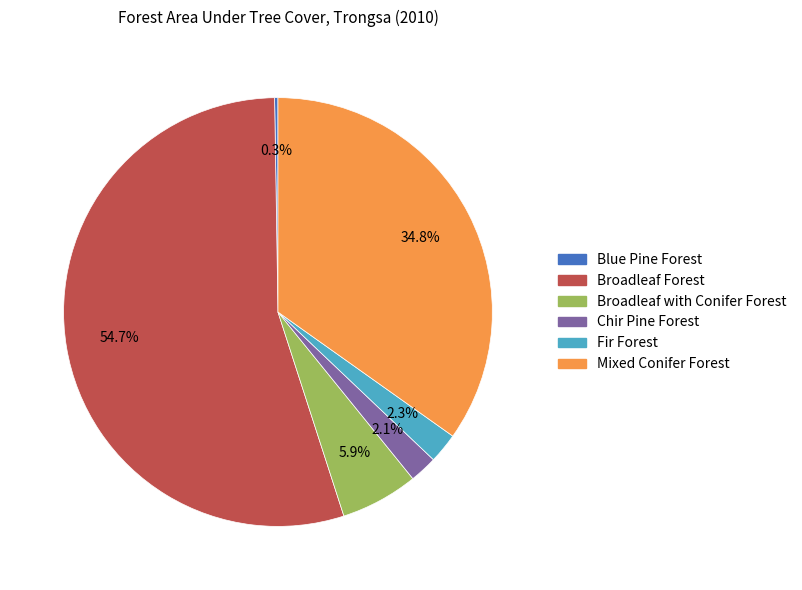

To the nearest percent, what is the difference between the Broadleaf with Conifer Forest and Mixed Conifer Forest slice percentages?

29%